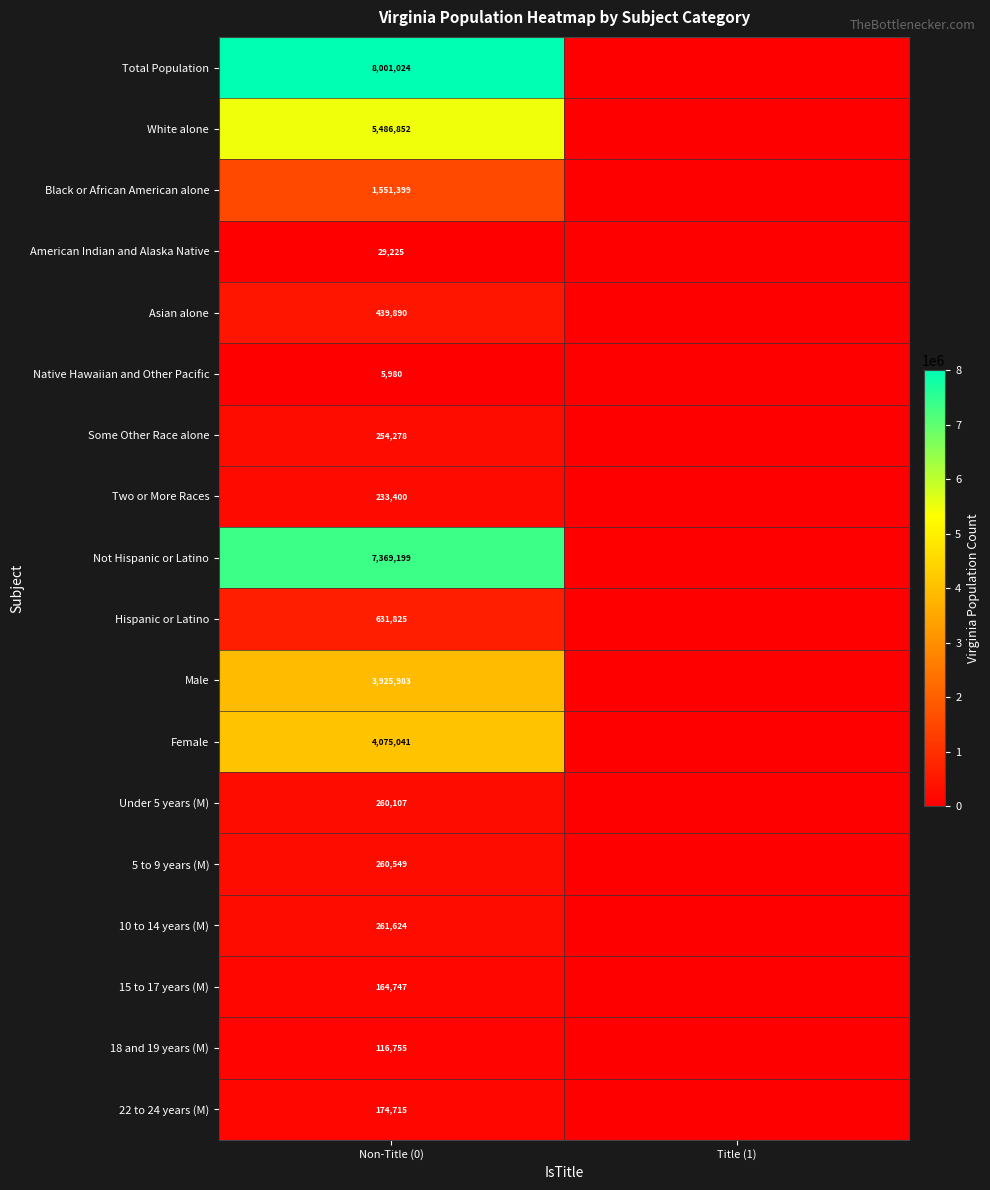

True or false: 18 and 19 years (M) has a value of 116755 at Non-Title (0).

True